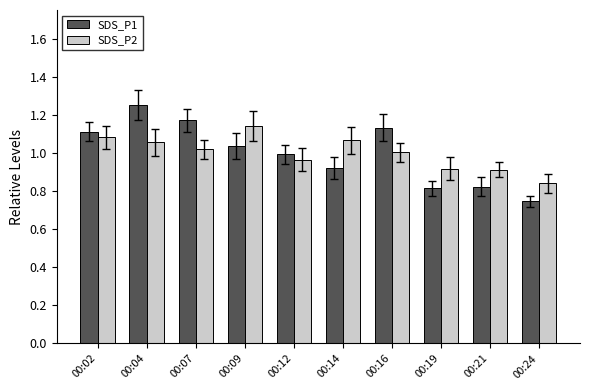

At which label is SDS_P2 closest to 0?

00:24